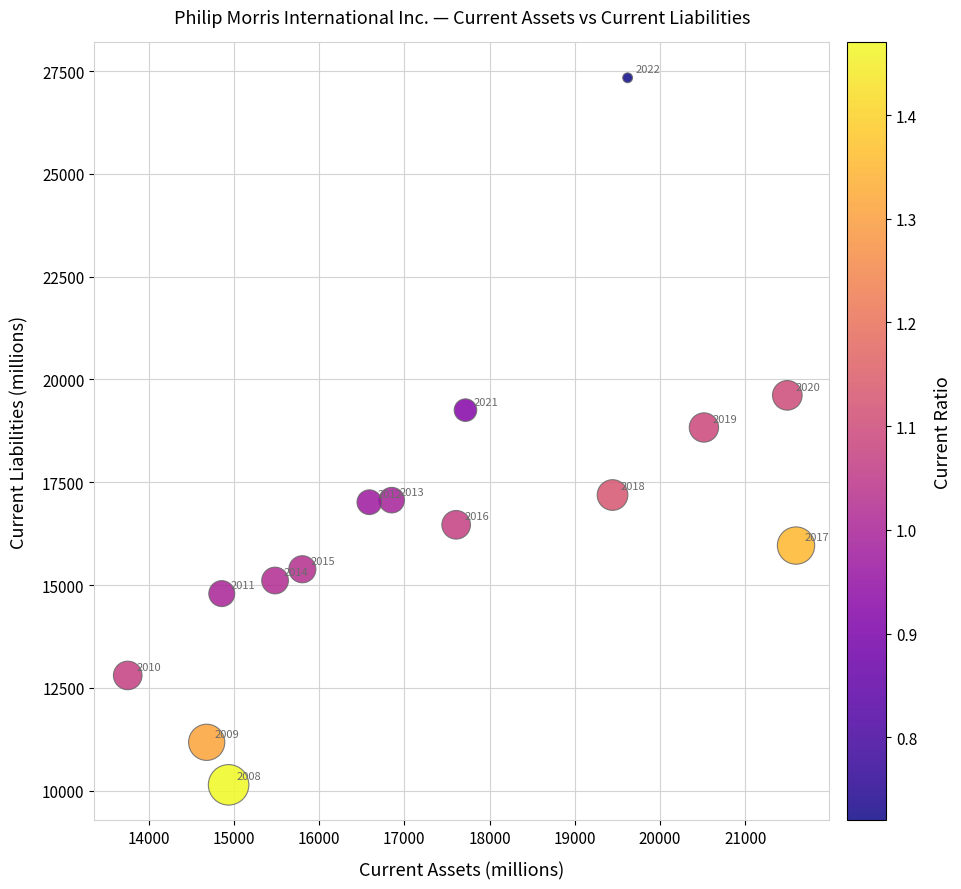

What is the range of X values (max minus min)?

7838